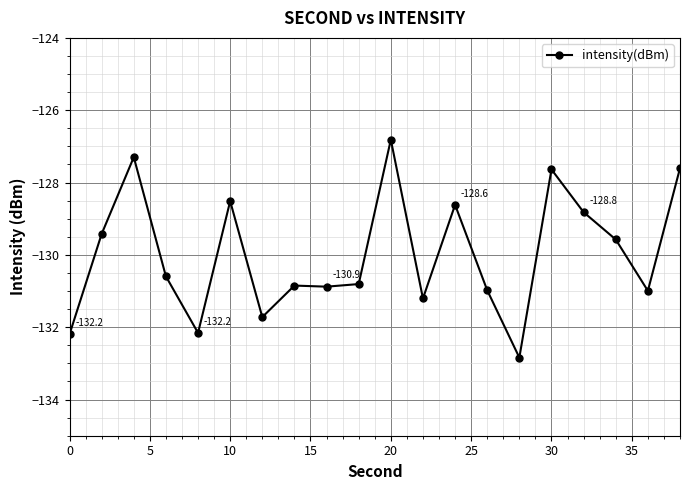

How many values are below -130?

11